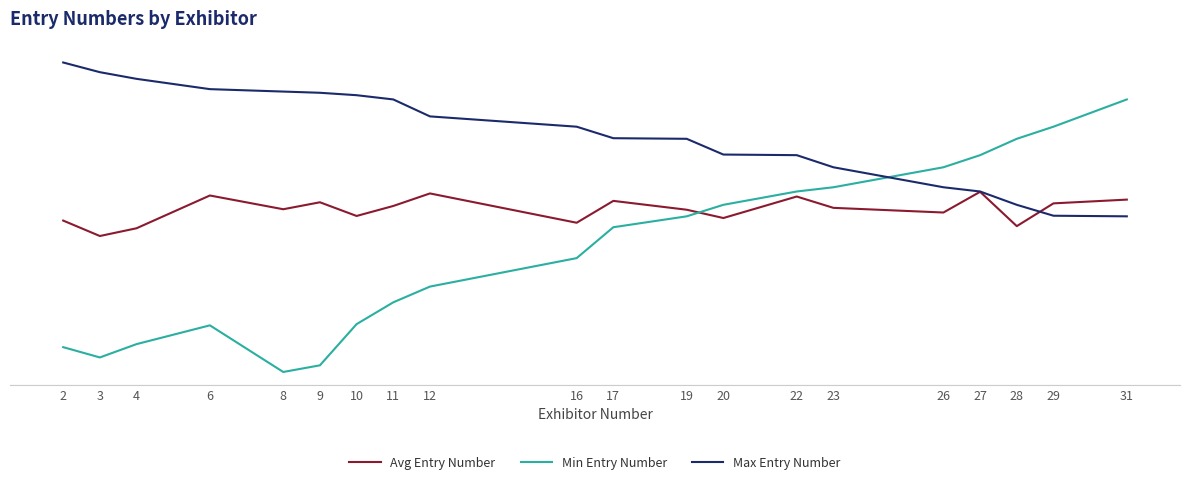

Reading left to right, list all the values displayed in this chart.

Avg Entry Number: 271.0	245.5	258.3	312.4	289.7	301.2	278.6	295.1	315.8	267.4	303.5	288.9	275.2	310.7	292.0	284.3	318.5	261.8	299.4	305.6
Min Entry Number: 62.0	45.0	67.0	98.0	21.0	32.0	100.0	136.0	162.0	209.0	260.0	278.0	297.0	319.0	326.0	359.0	379.0	406.0	426.0	471.0
Max Entry Number: 532.0	516.0	505.0	488.0	484.0	482.0	478.0	471.0	443.0	426.0	407.0	406.0	380.0	379.0	359.0	326.0	319.0	297.0	279.0	278.0